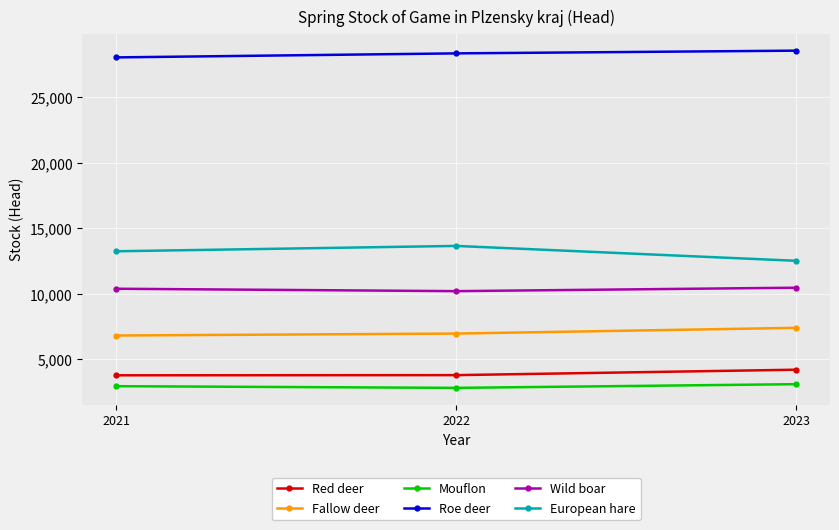

At 2021, list the series in order from largest to smallest.

Roe deer, European hare, Wild boar, Fallow deer, Red deer, Mouflon